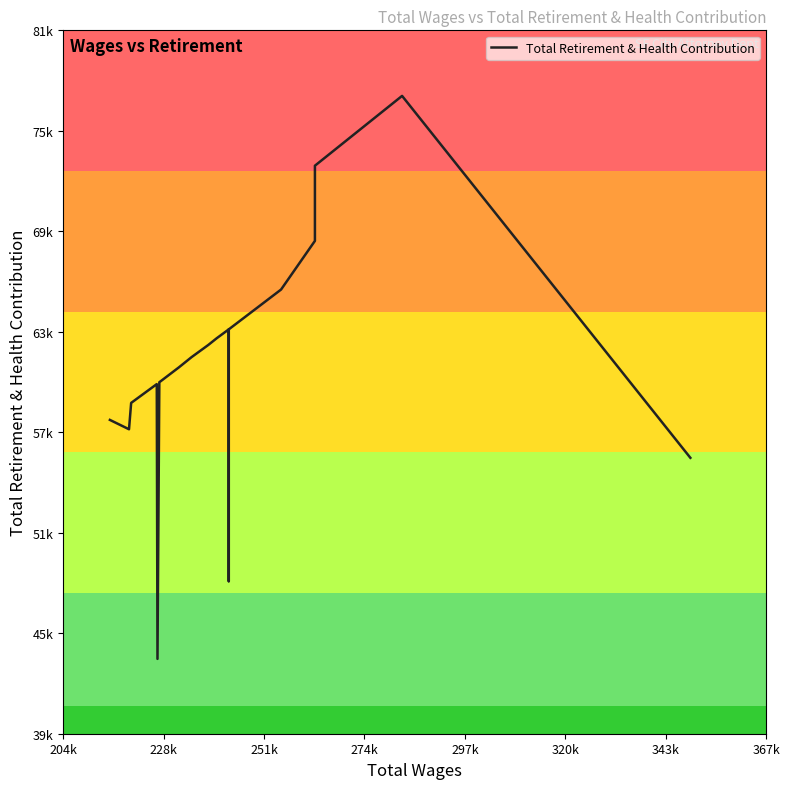

Is this an area chart (filled region under the line)?

No